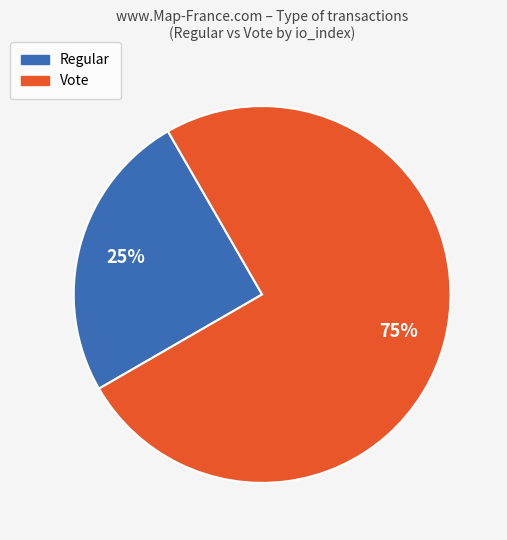

Do Vote and Regular together represent more than half of the pie?

Yes